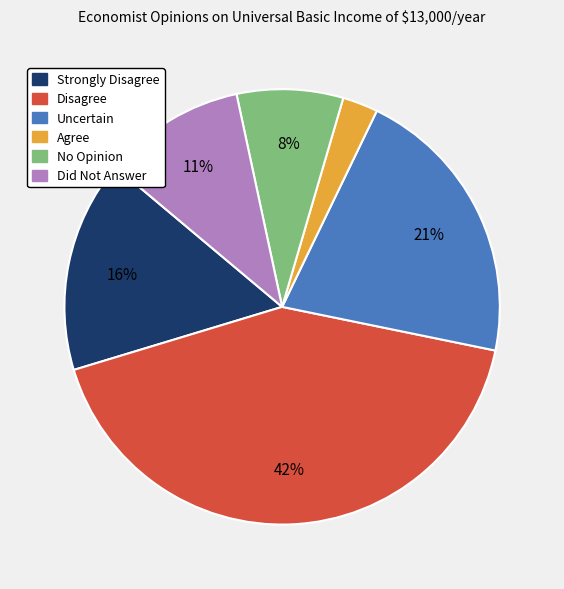

To the nearest percent, what is the difference between the Uncertain and Strongly Disagree slice percentages?

5%